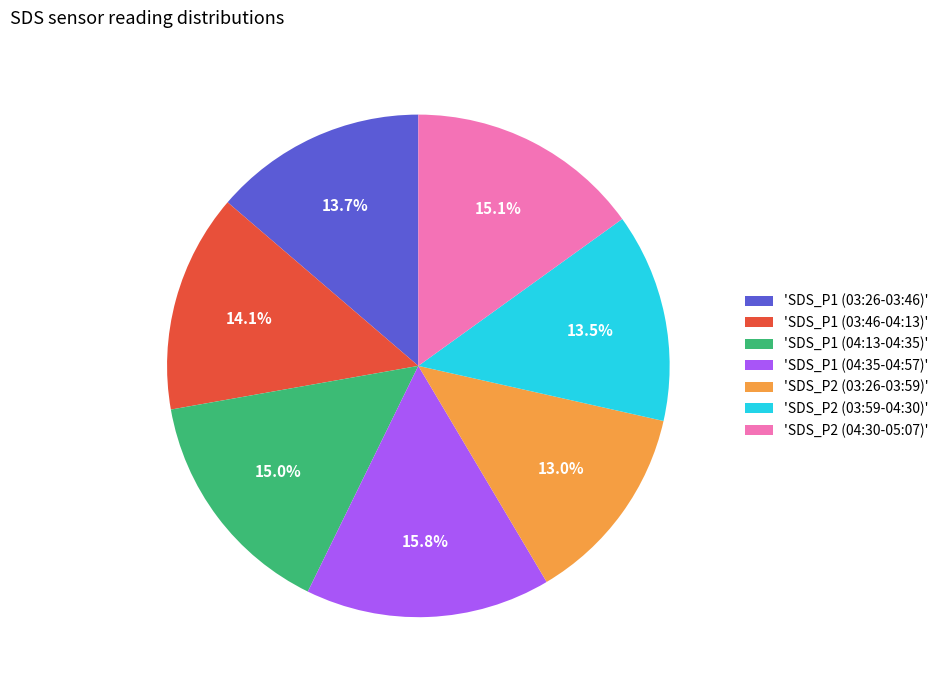

Is 'SDS_P1 (03:46-04:13)' the majority of the pie?

No